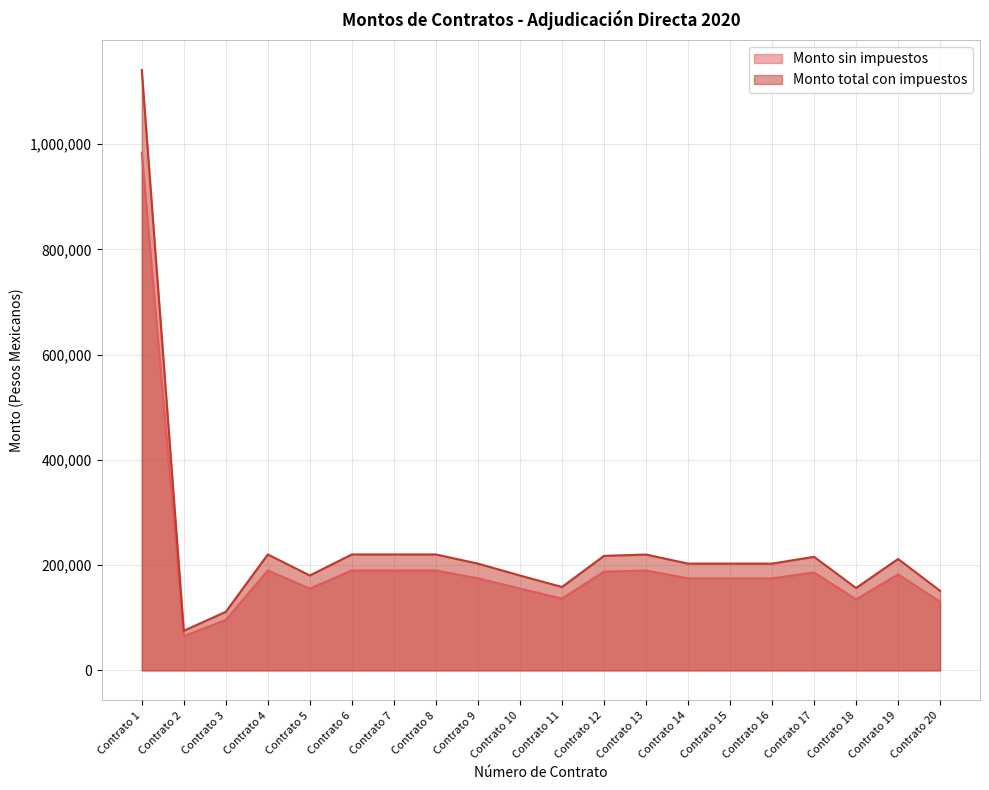

How many data points in Monto total con impuestos are above 202999?

13